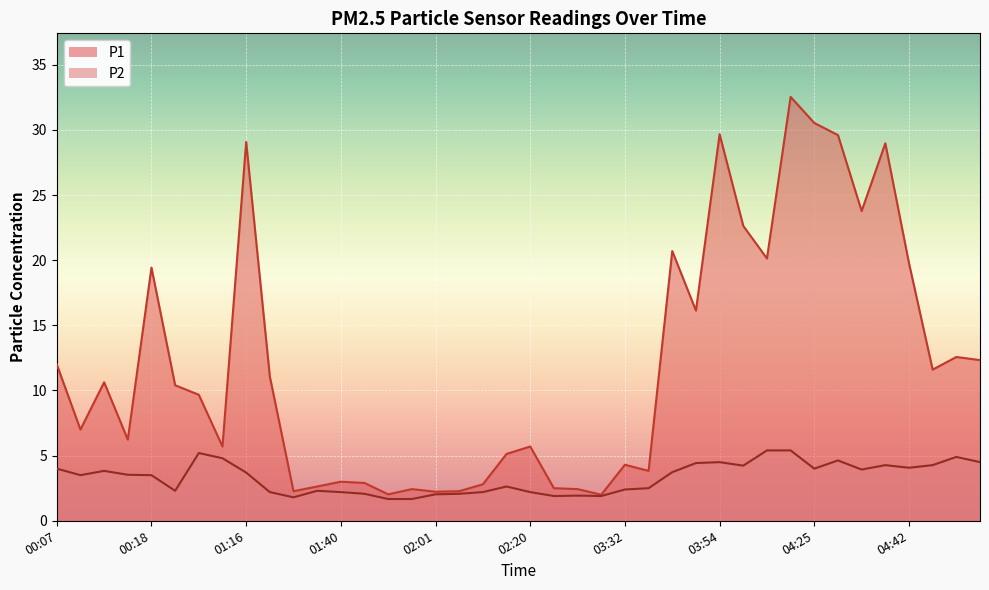

The value of P2 at 02:17 is 4.0. True or false?

False